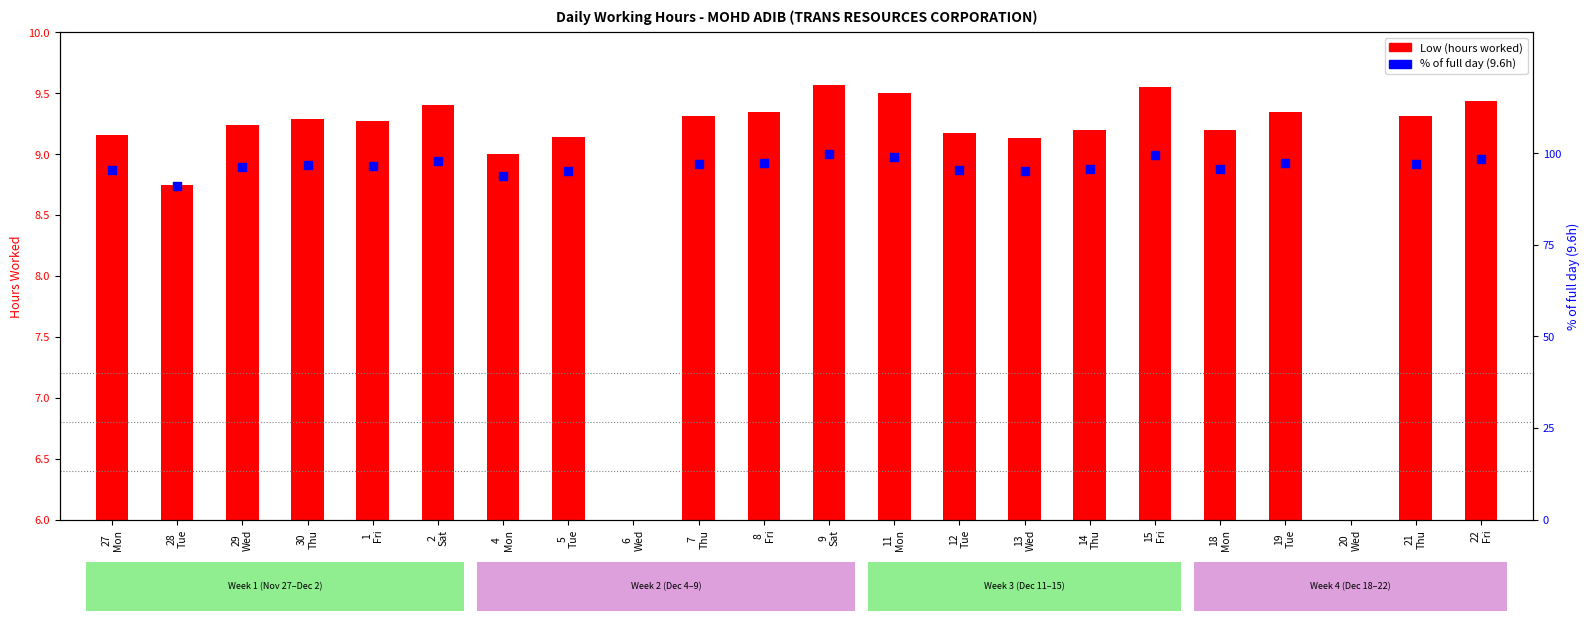

Which series reaches the minimum Y coordinate?

Low (hours)